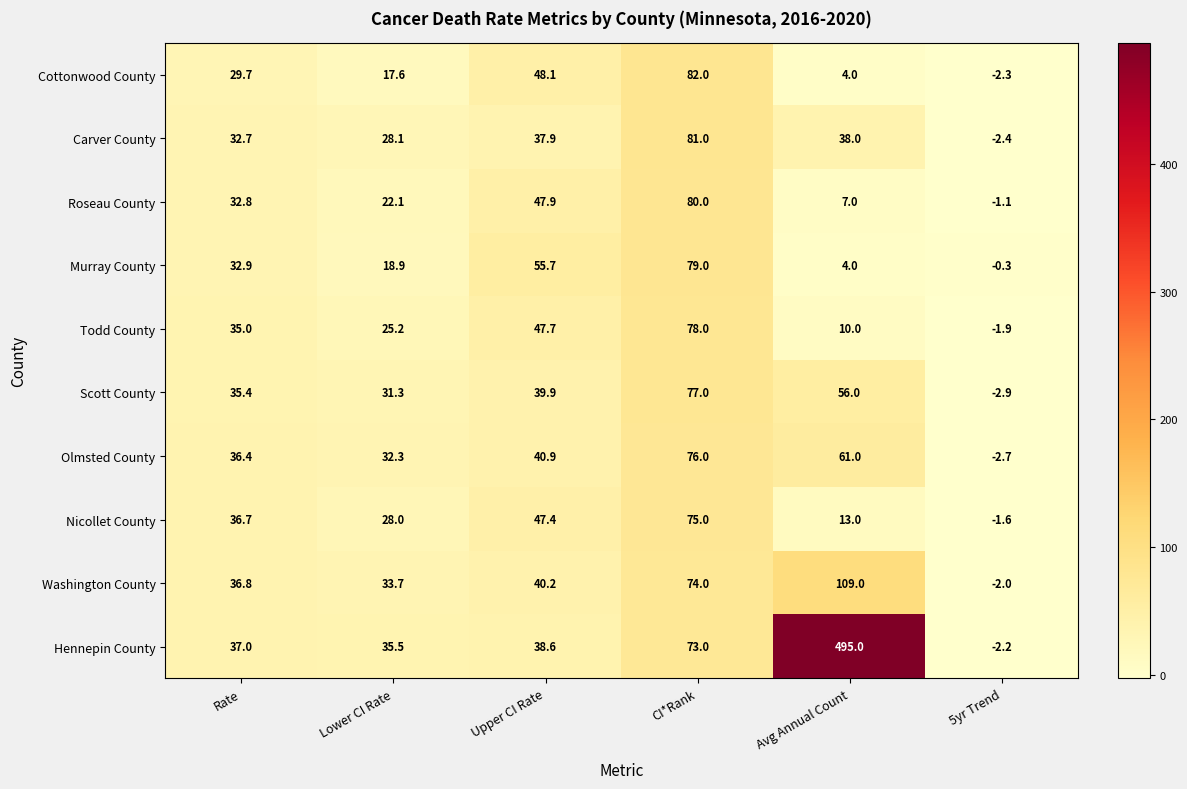

Rank the series at Lower CI Rate from lowest to highest value.

Cottonwood County, Murray County, Roseau County, Todd County, Nicollet County, Carver County, Scott County, Olmsted County, Washington County, Hennepin County